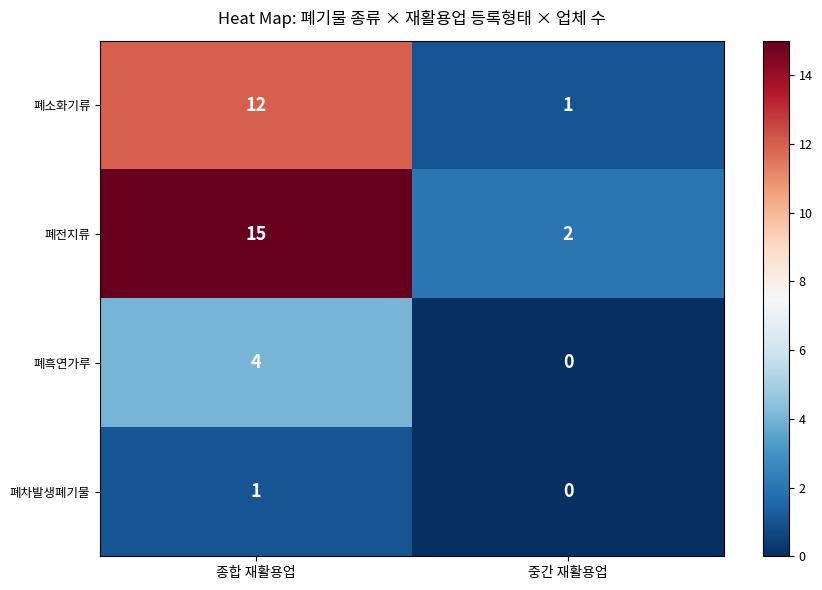

List the series in order of their peak value, highest first.

폐전지류, 폐소화기류, 폐흑연가루, 폐차발생폐기물